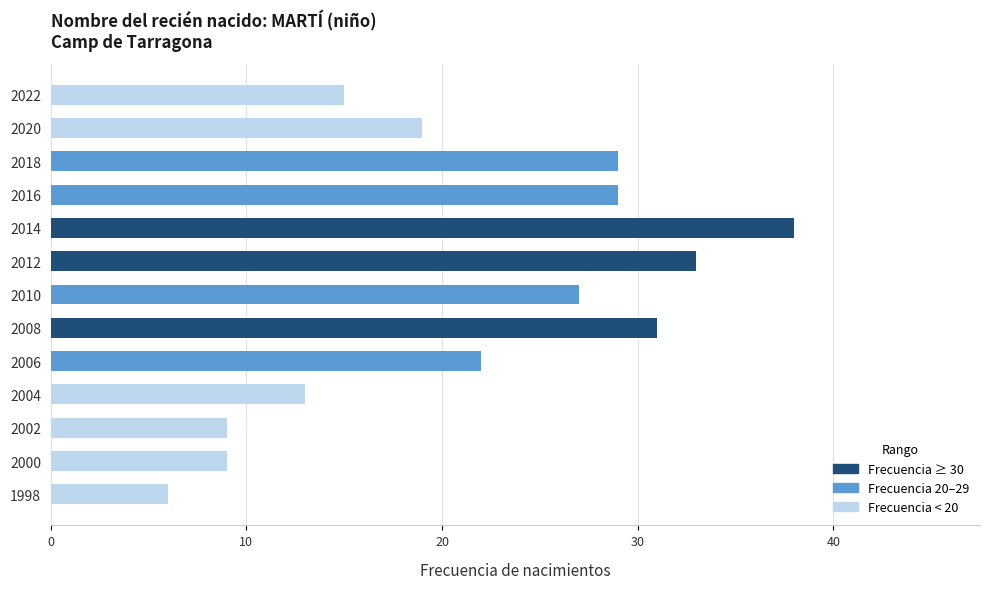

What is the difference between the second highest and second lowest values?

24